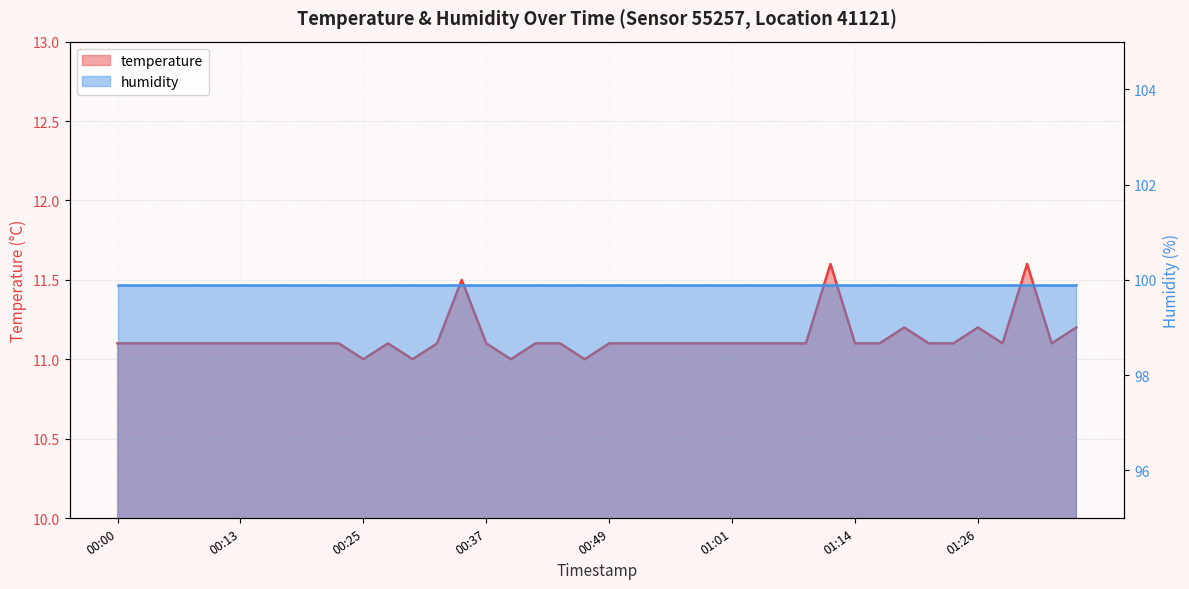

What is the maximum value shown in the chart?

11.6